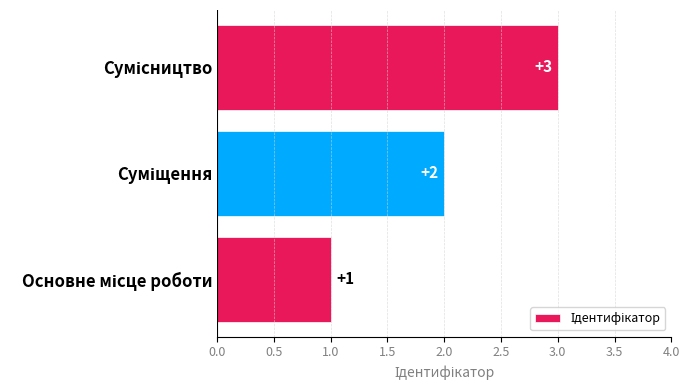

Are the bars grouped side by side (vs. stacked)?

No